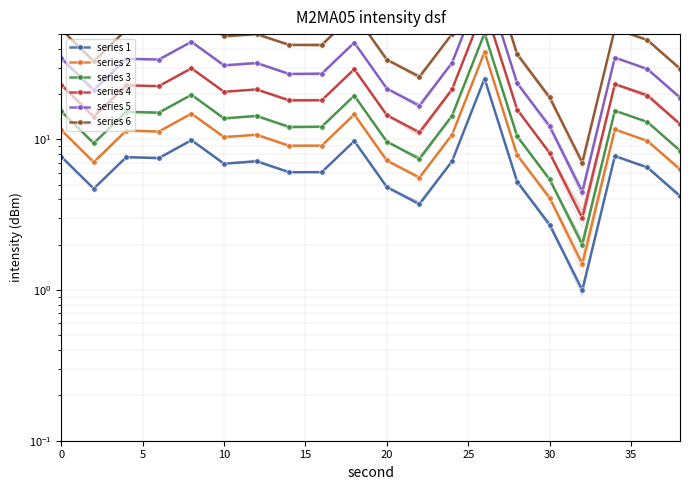

In series 1, how many points are lower than both neighbors (excluding endpoints)?

6